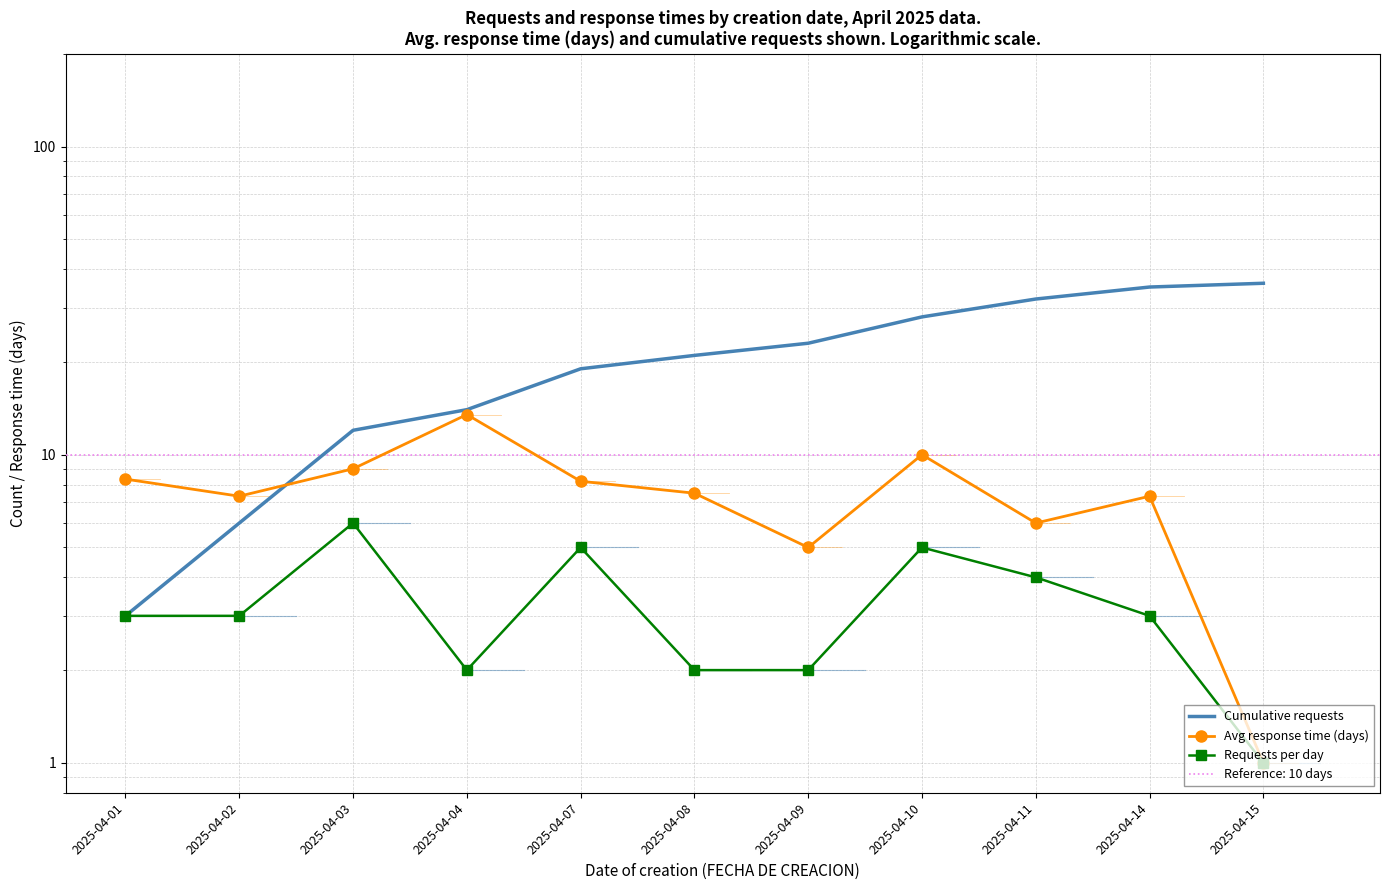

Rank the series by their maximum value, from highest to lowest.

Cumulative requests, Avg response time (days), Requests per day